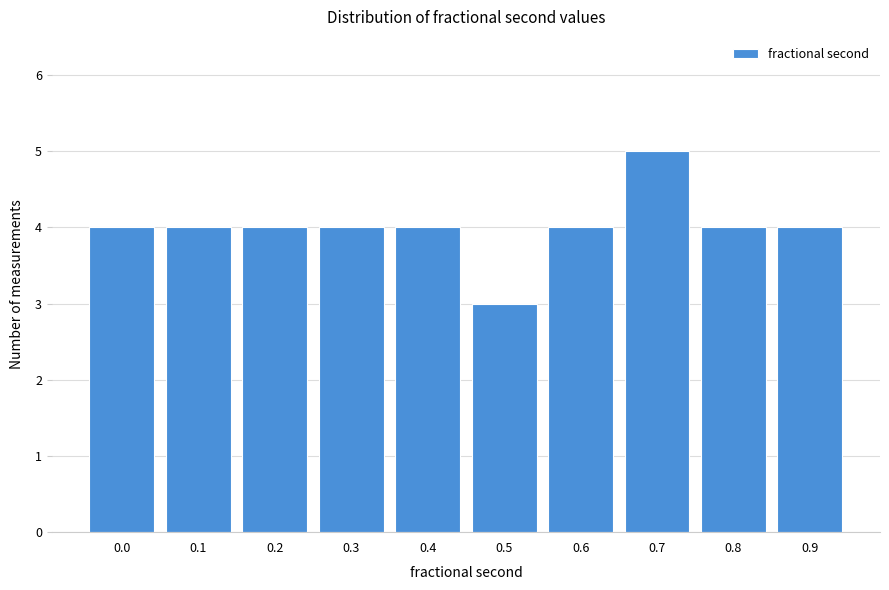

Reading right to left, what are all the values shown in this chart?

0.9=4	0.8=4	0.7=5	0.6=4	0.5=3	0.4=4	0.3=4	0.2=4	0.1=4	0.0=4